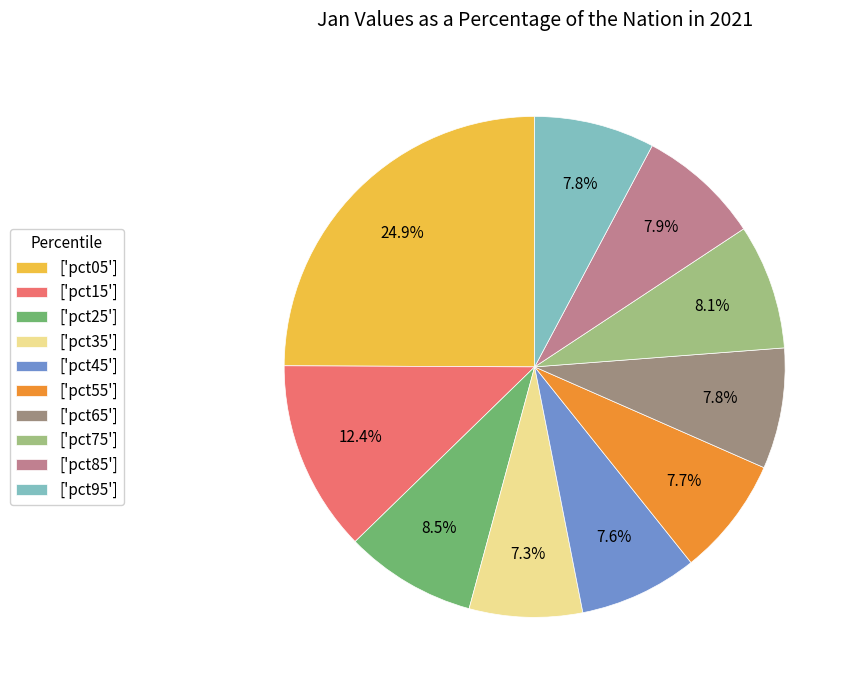

How many segments does this pie chart have?

10